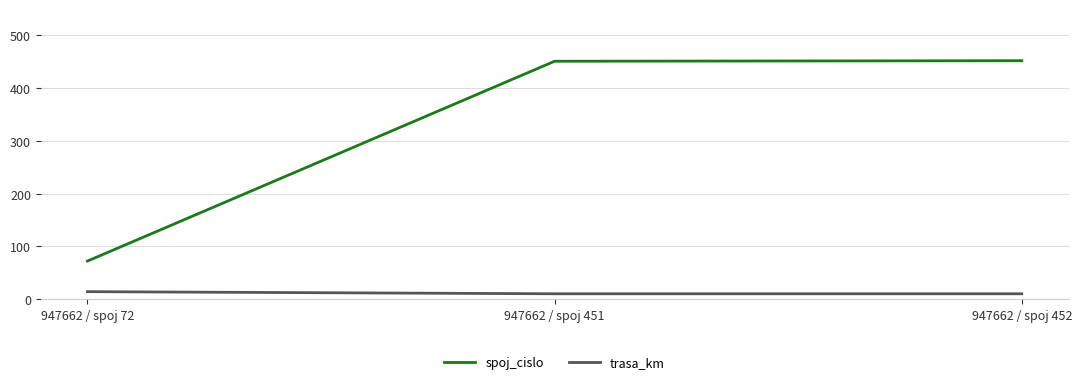

Is the value of trasa_km at 947662 / spoj 452 greater than the value of spoj_cislo at 947662 / spoj 452?

No